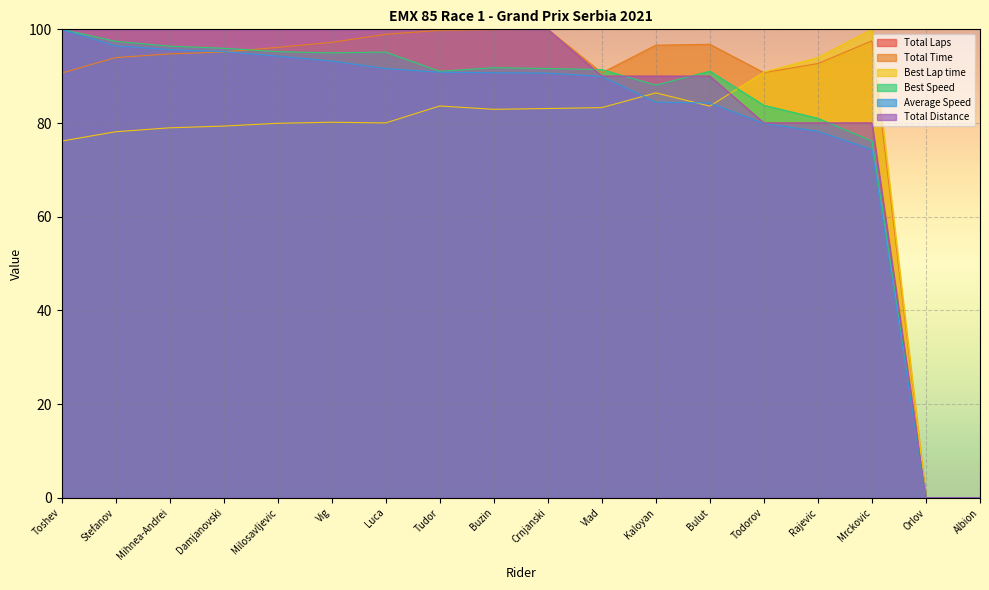

Where does the Total Time series first go above 96?

Milosavljevic